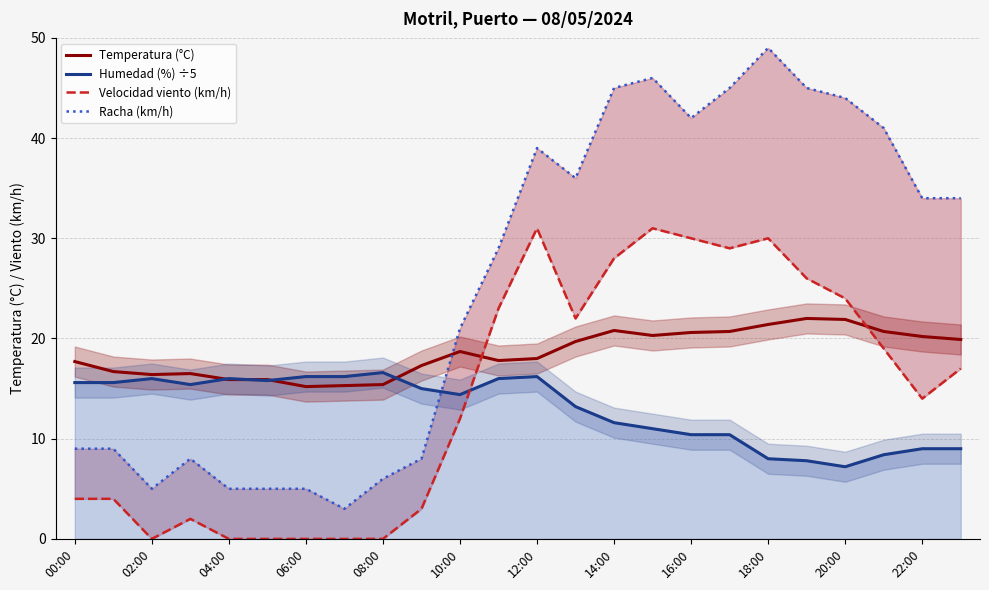

Count the number of data series in this chart.

4